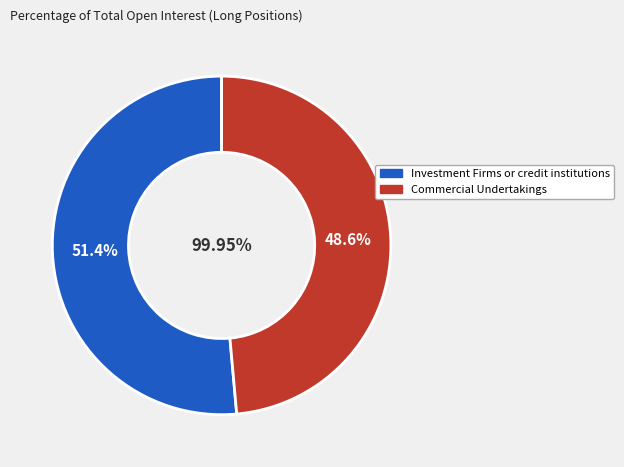

Do Commercial Undertakings and Investment Firms or credit institutions together represent more than half of the pie?

Yes